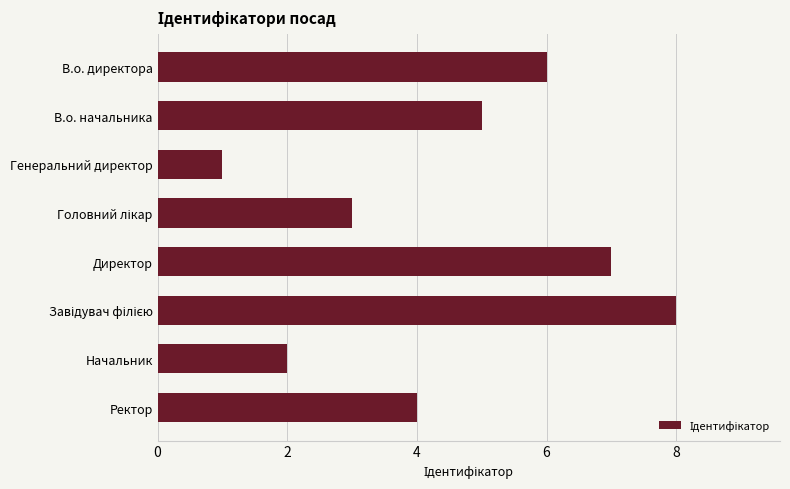

What is the difference between the values at Генеральний директор and В.о. начальника?

4